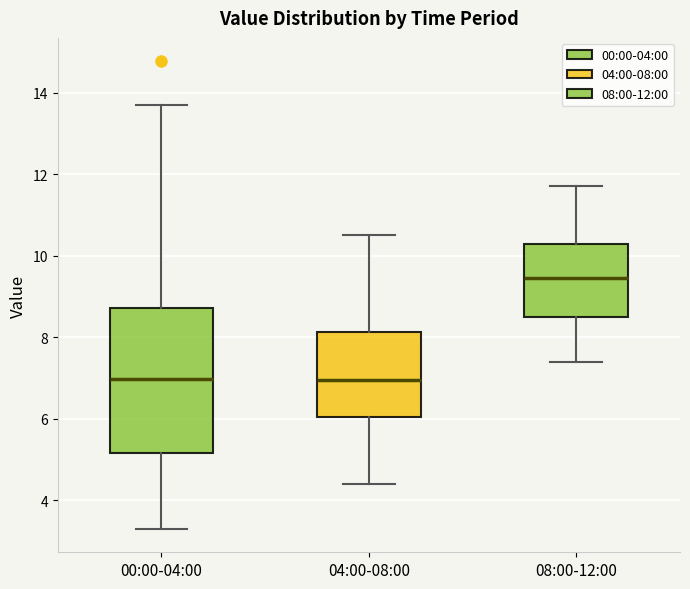

Which box has the highest median line?

08:00-12:00